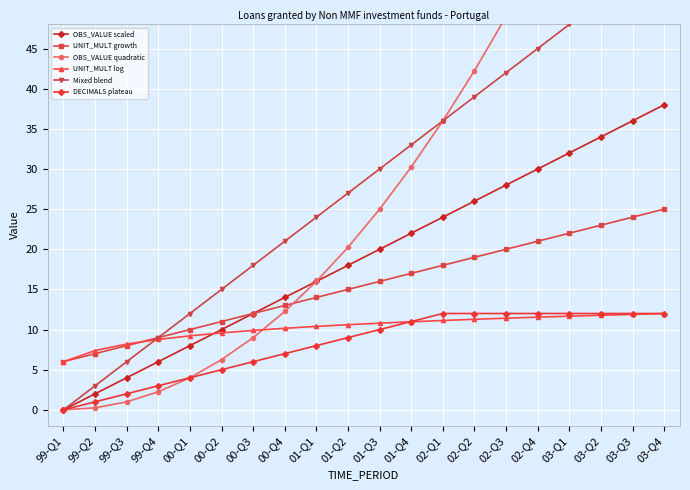

What is the greatest value displayed?

90.2